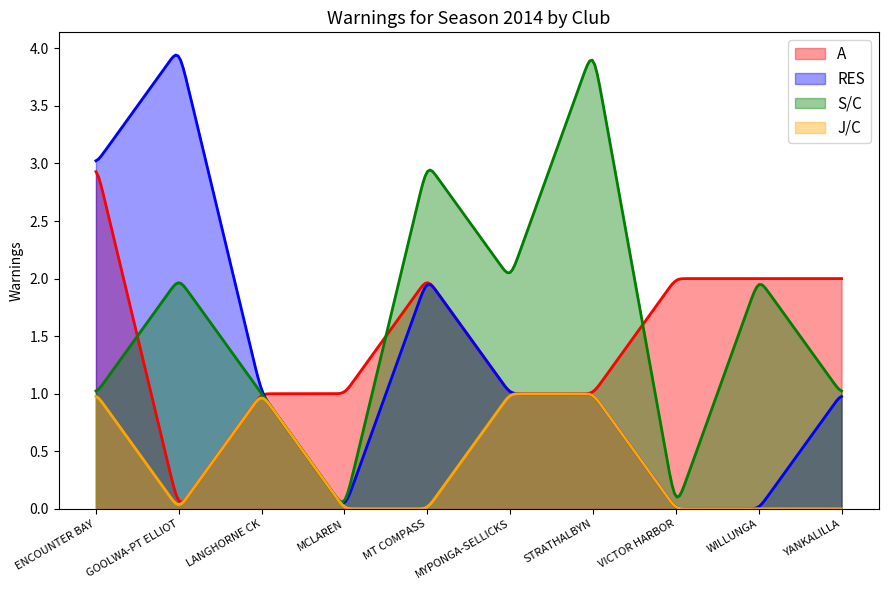

What position from the left is MCLAREN?

4